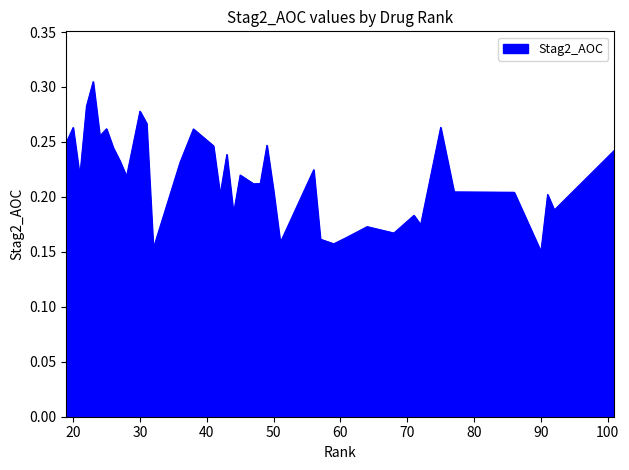

How many lines are shown in the chart?

1